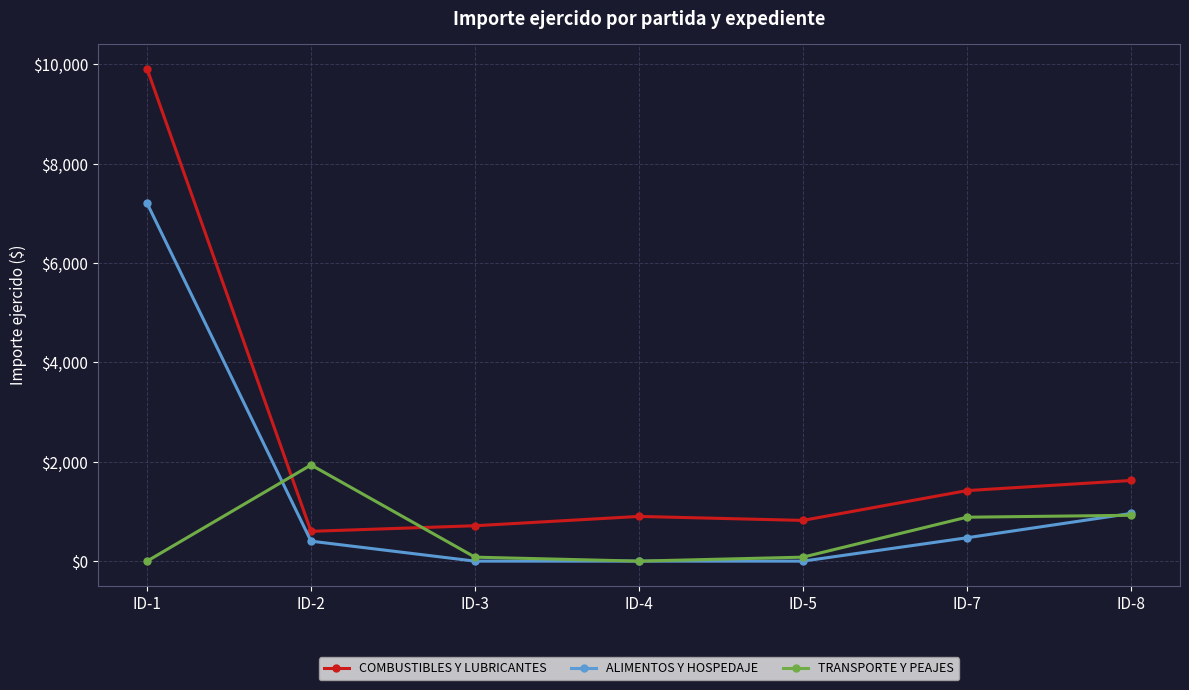

True or false: COMBUSTIBLES Y LUBRICANTES and TRANSPORTE Y PEAJES cross at least once.

True